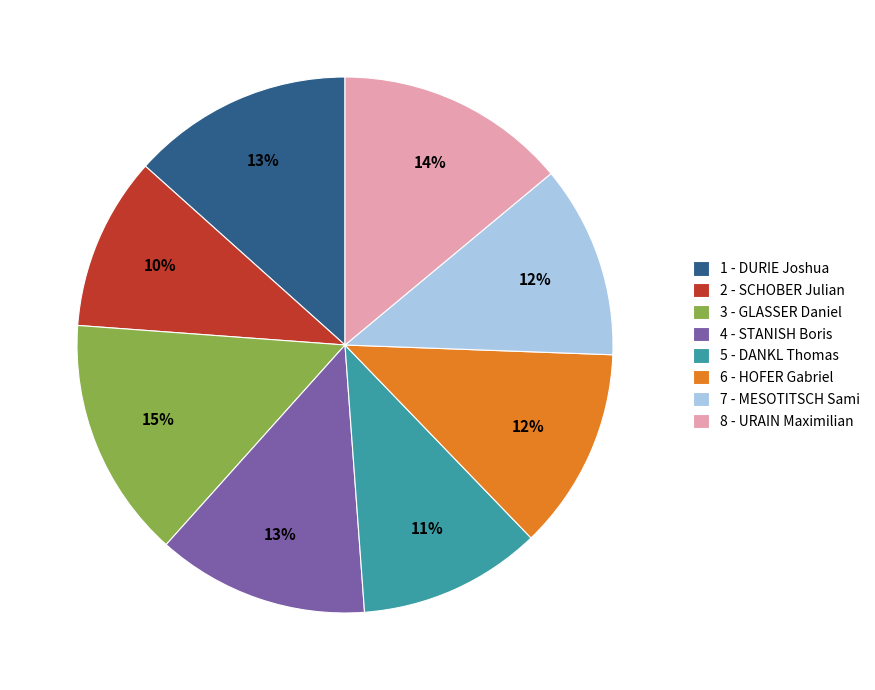

To the nearest percent, what portion does 6 - HOFER Gabriel represent?

12%